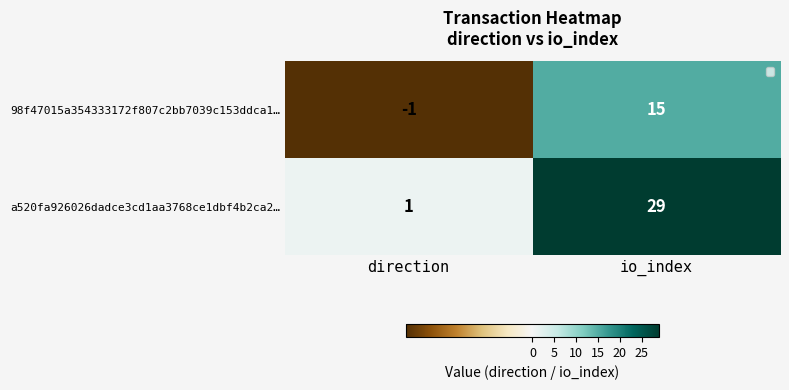

Where is a520fa926026dadce3cd1aa3768ce1dbf4b2ca2… nearest to the value 15?

direction